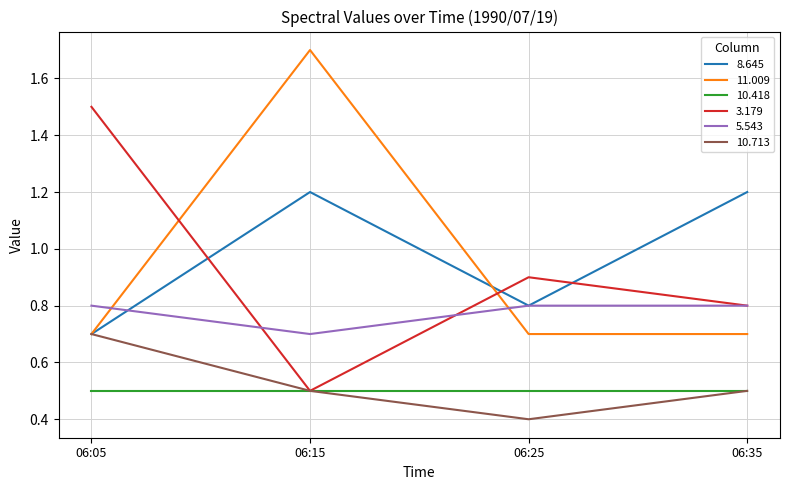

Does the chart have visible grid lines?

Yes